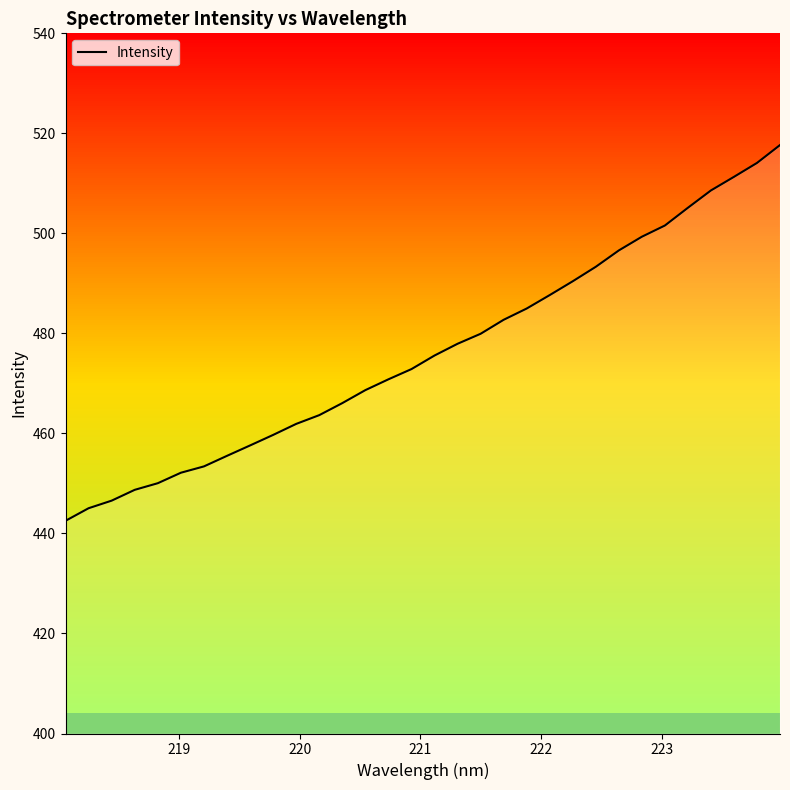

What is the greatest value displayed?

517.7